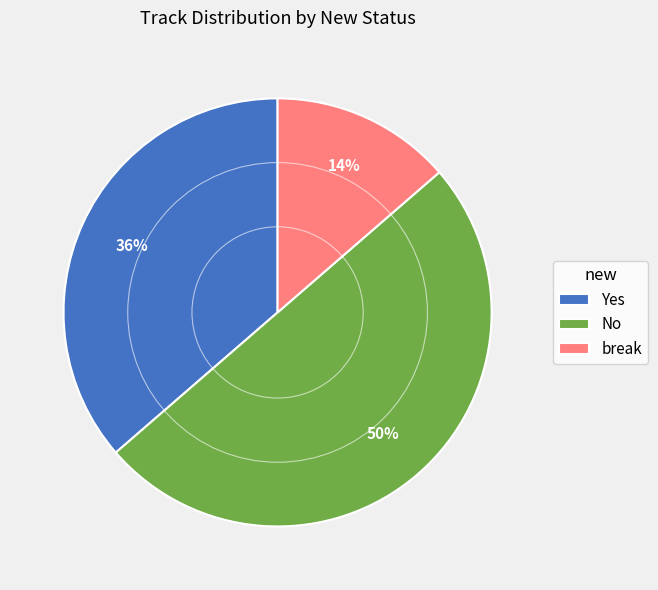

To the nearest percent, what is the difference between the No and break slice percentages?

36%